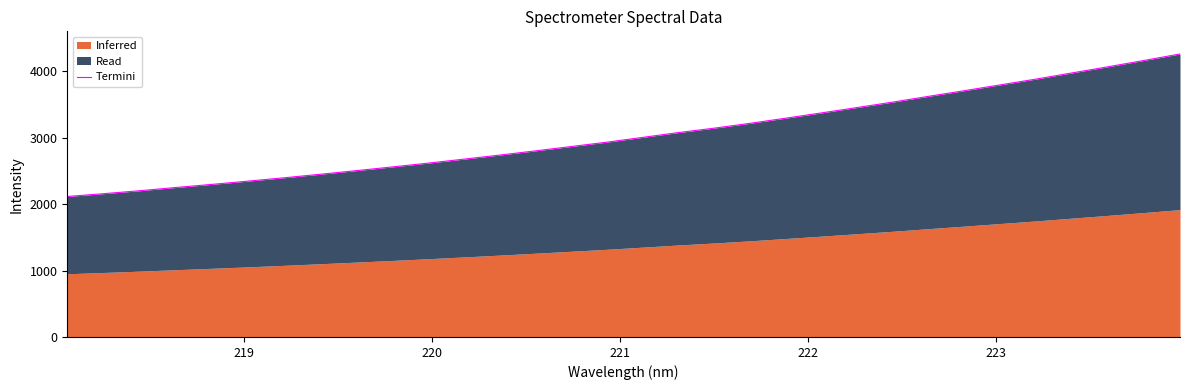

Reading left to right, extract all data points from this chart.

2113.4	2155.3	2199.4	2247.8	2294.4	2343.1	2393.1	2445.8	2500.0	2555.5	2612.7	2672.9	2734.1	2797.8	2863.1	2929.2	3001.2	3073.8	3140.6	3213.3	3291.1	3370.7	3452.1	3534.4	3621.4	3706.6	3794.0	3881.1	3973.5	4065.8	4160.5	4257.5